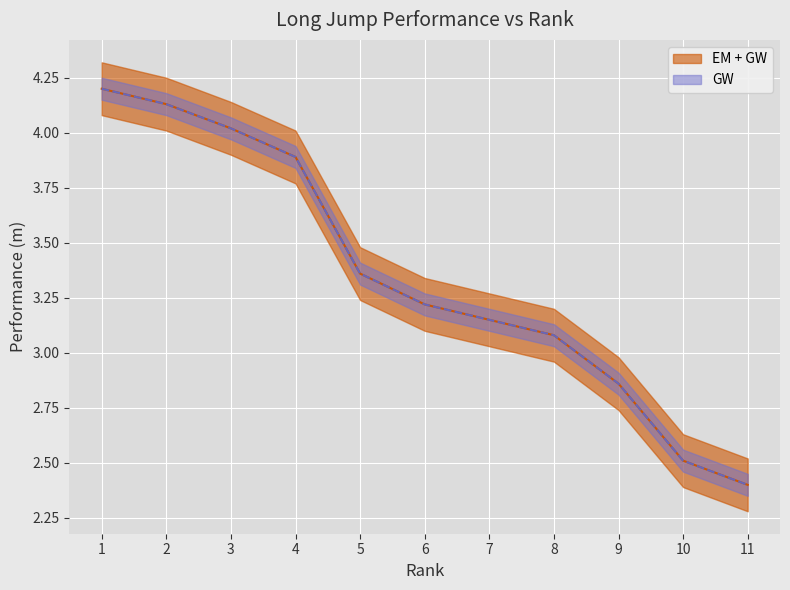

What is the difference between the second highest and minimum values in the Pořadí series?

1.7